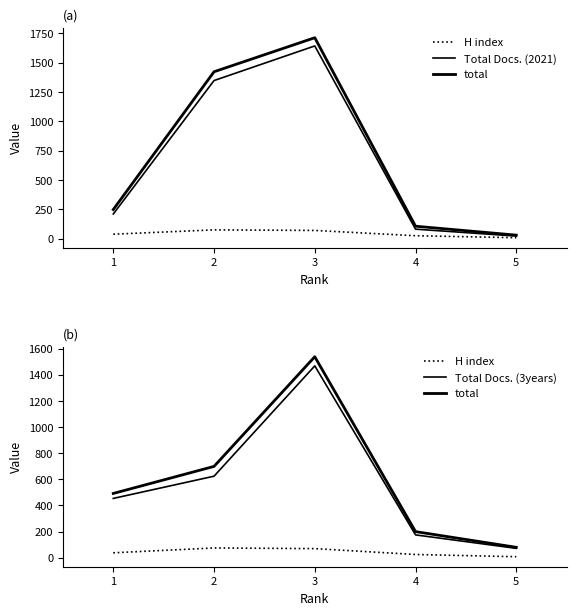

What are all the series names shown in the legend?

H index, Total Docs. (2021), total, Total Docs. (3years)